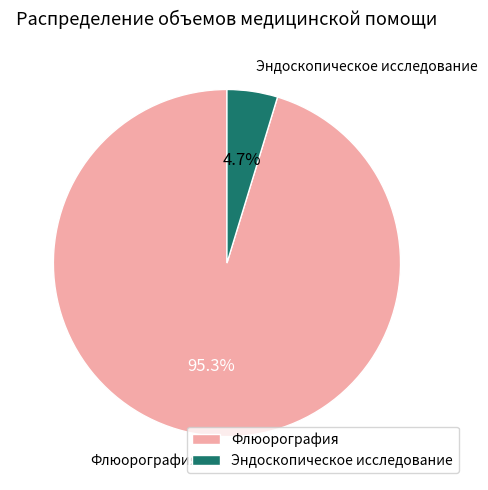

Which slice represents more than half of the pie?

Флюорография